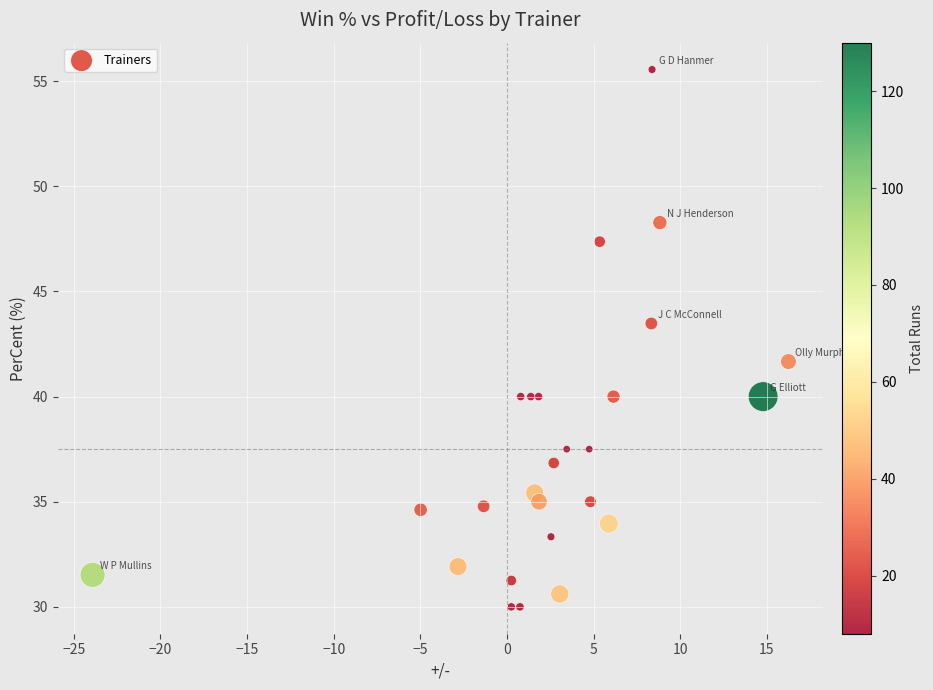

What Y value in the scatter plot is closest to 42?

41.7